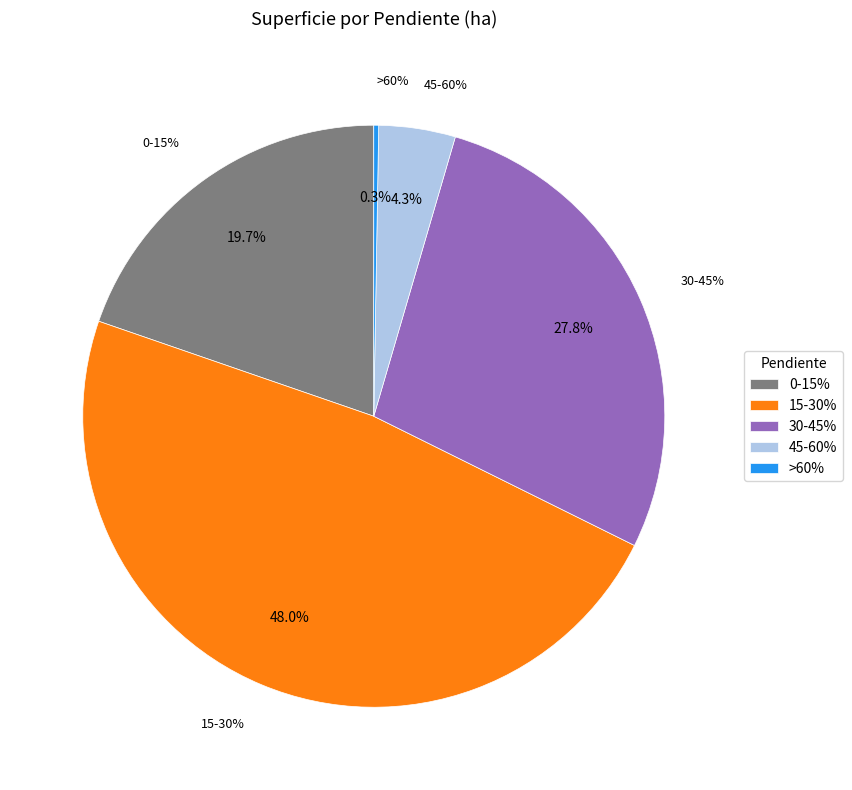

What percentage is NOT represented by 30-45%?

72.2%